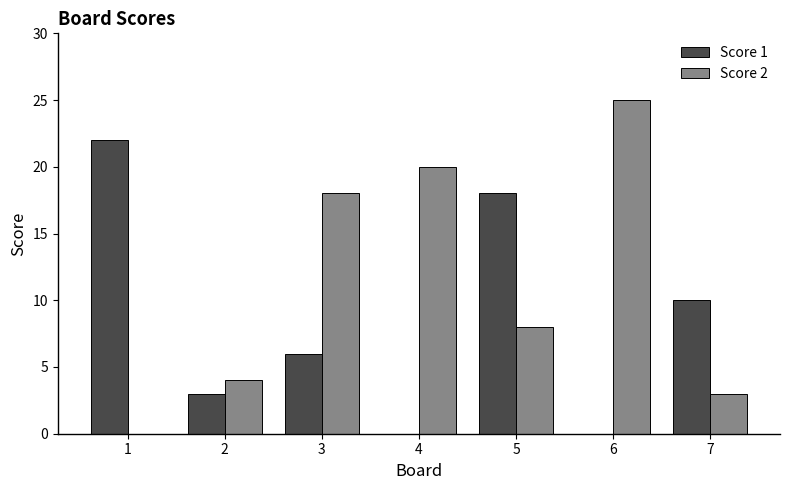

Is the value of Score 2 at 7 greater than the value of Score 1 at 3?

No